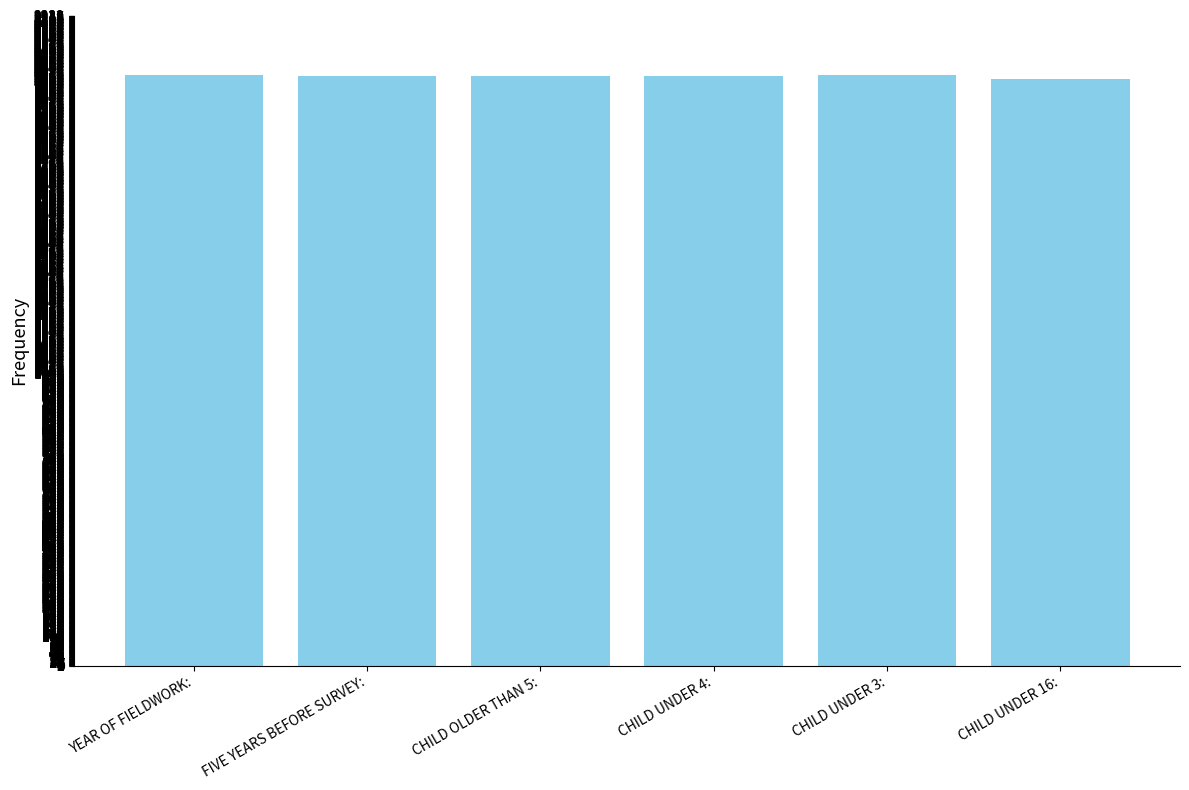

Does the chart contain stacked bars?

No